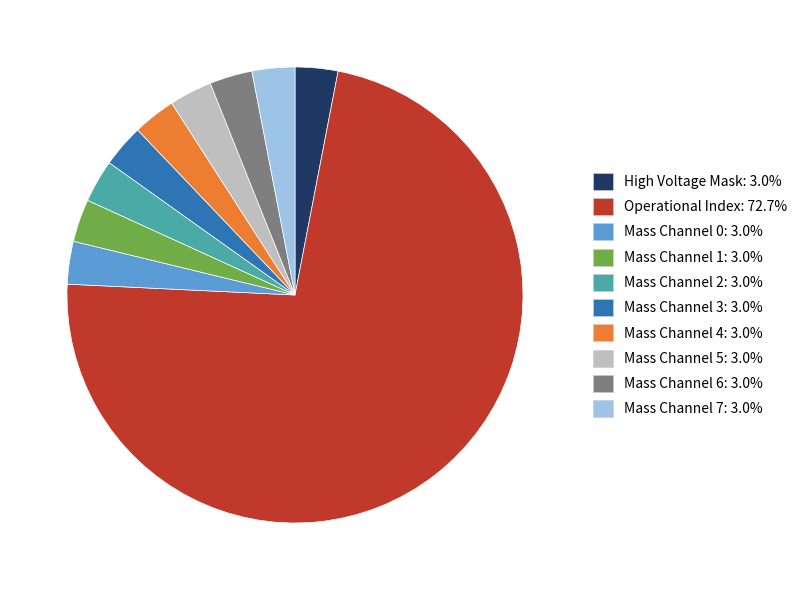

Is there any slice that represents more than half of the pie?

Yes